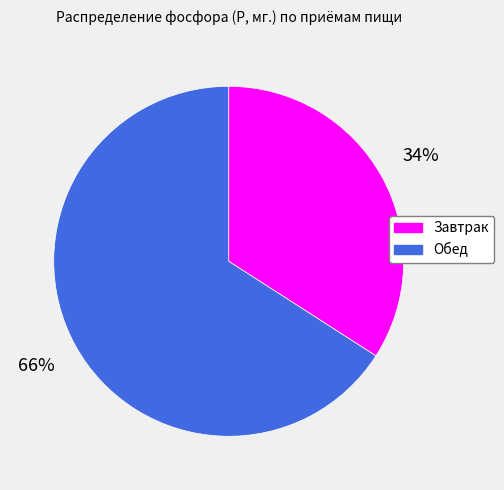

Rank the categories by value from highest to lowest.

Обед, Завтрак